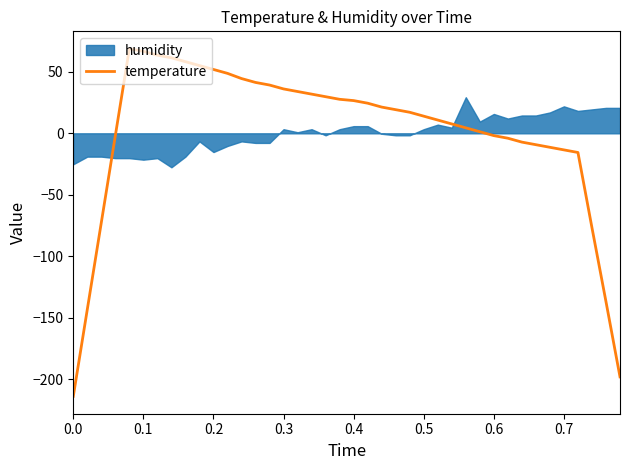

The chart shows a value of -214.0 at 0.0. True or false?

True